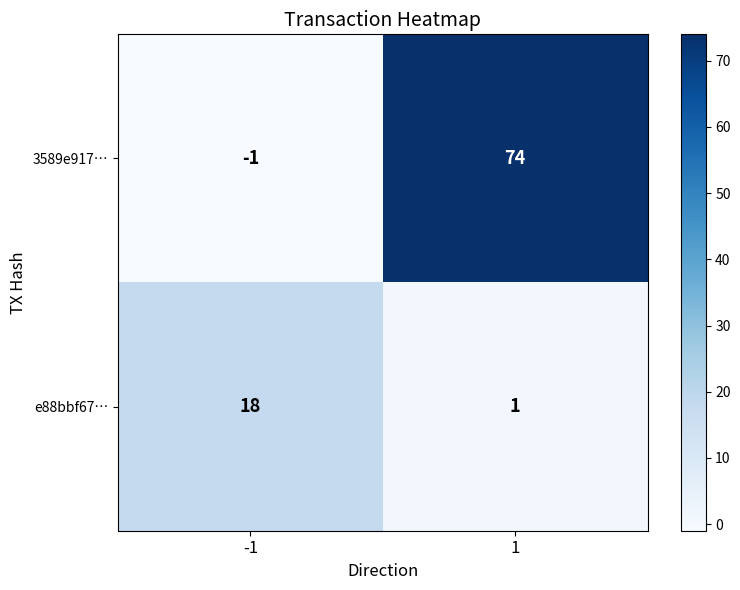

What is the maximum value shown in the chart?

74